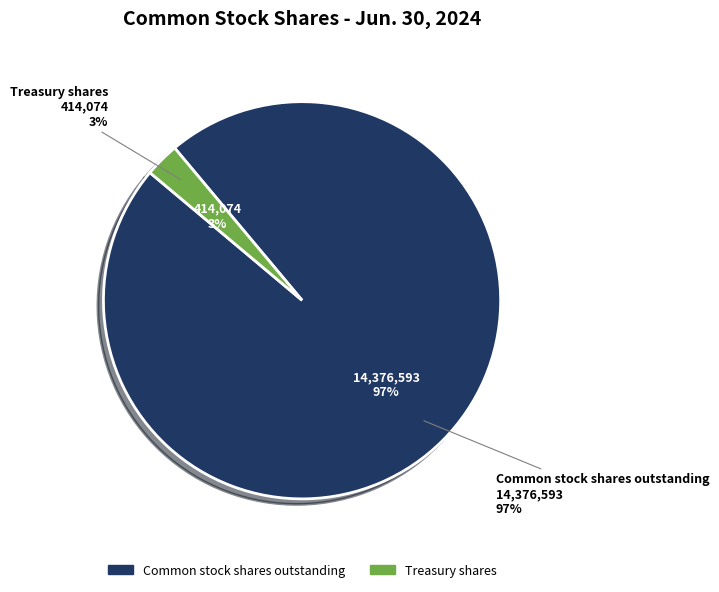

Which category accounts for the majority?

Common stock shares outstanding